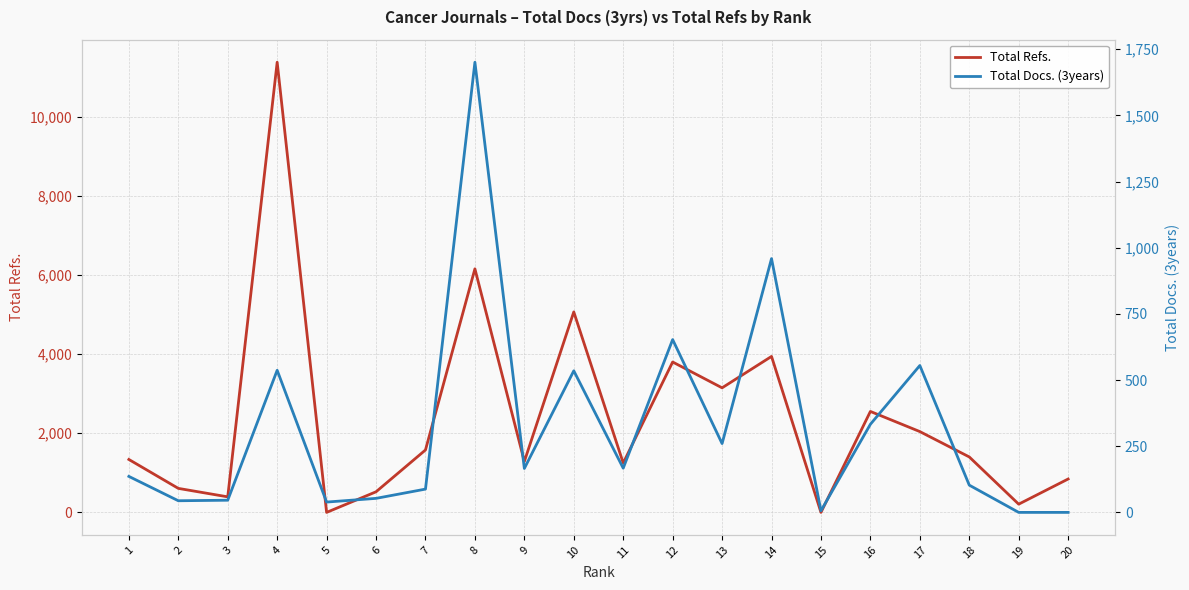

True or false: Total Refs. has a value of 1898 at 14.

False